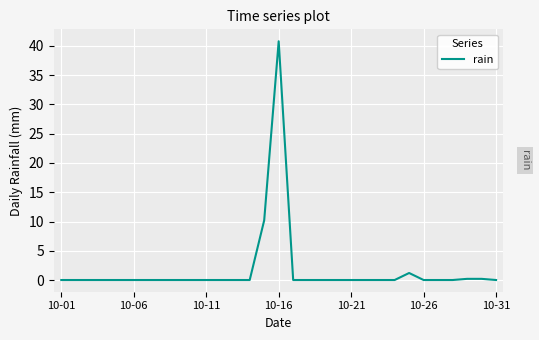

Is this an area chart (filled region under the line)?

No